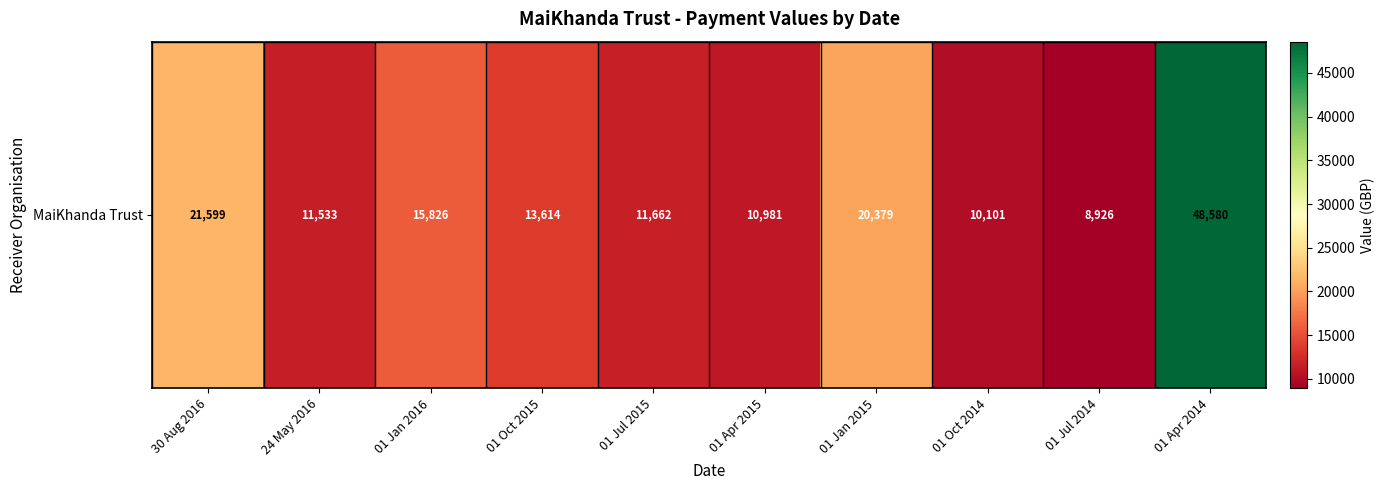

Where does the data first go above 13613?

30 Aug 2016